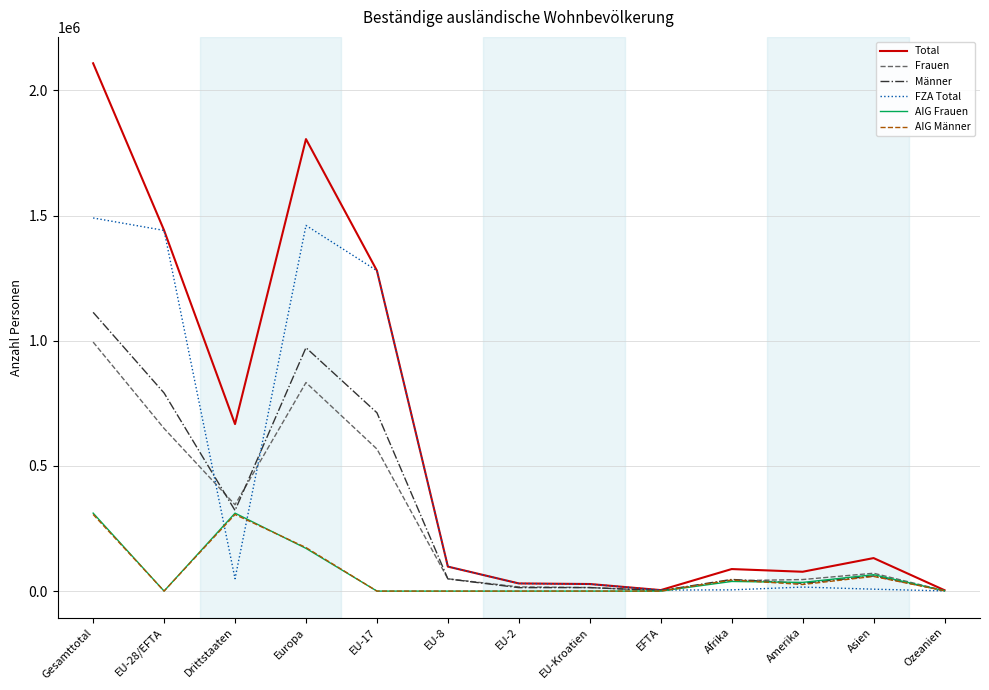

Which series changed the most between EU-8 and Ozeanien?

FZA Total